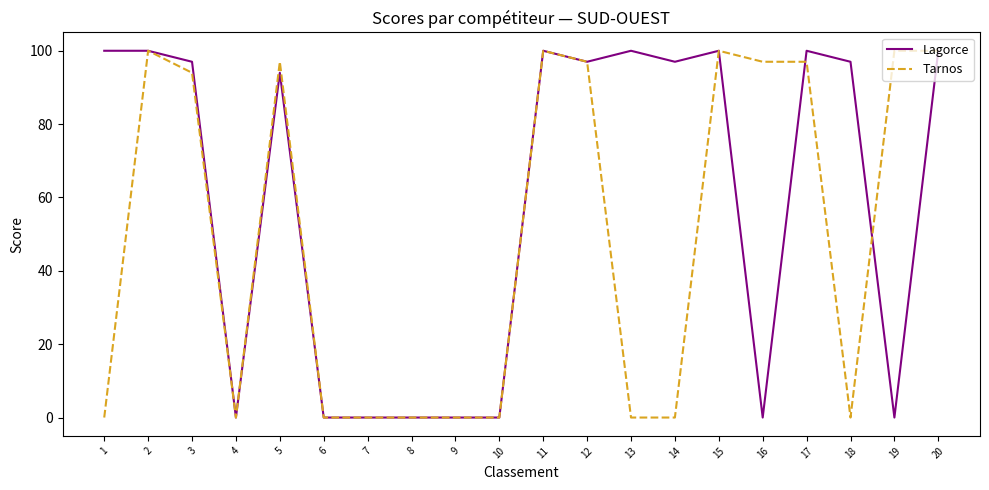

What is the highest value of the Tarnos series?

100